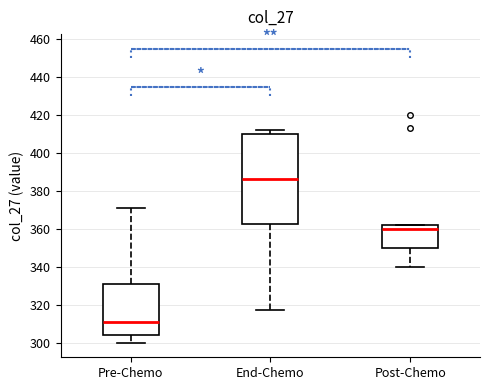

Reading left to right, read every box against the y-axis: the position of its median line, the range the box covers, and the ends of its whiskers. The values are not printed on the chart, so give them approximately, as read against the axis.

Pre-Chemo: median 312, box 304 to 332, whiskers 300 to 372
End-Chemo: median 386, box 362 to 410, whiskers 318 to 412
Post-Chemo: median 360, box 350 to 362, whiskers 340 to 362